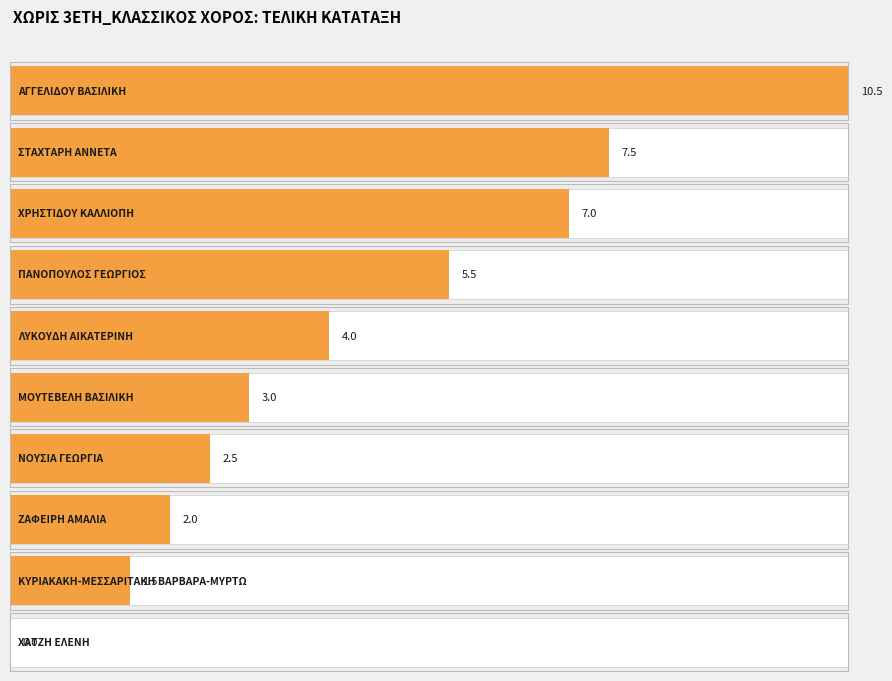

What is the difference between the values at ΣΤΑΧΤΑΡΗ ΑΝΝΕΤΑ and ΧΡΗΣΤΙΔΟΥ ΚΑΛΛΙΟΠΗ?

0.5